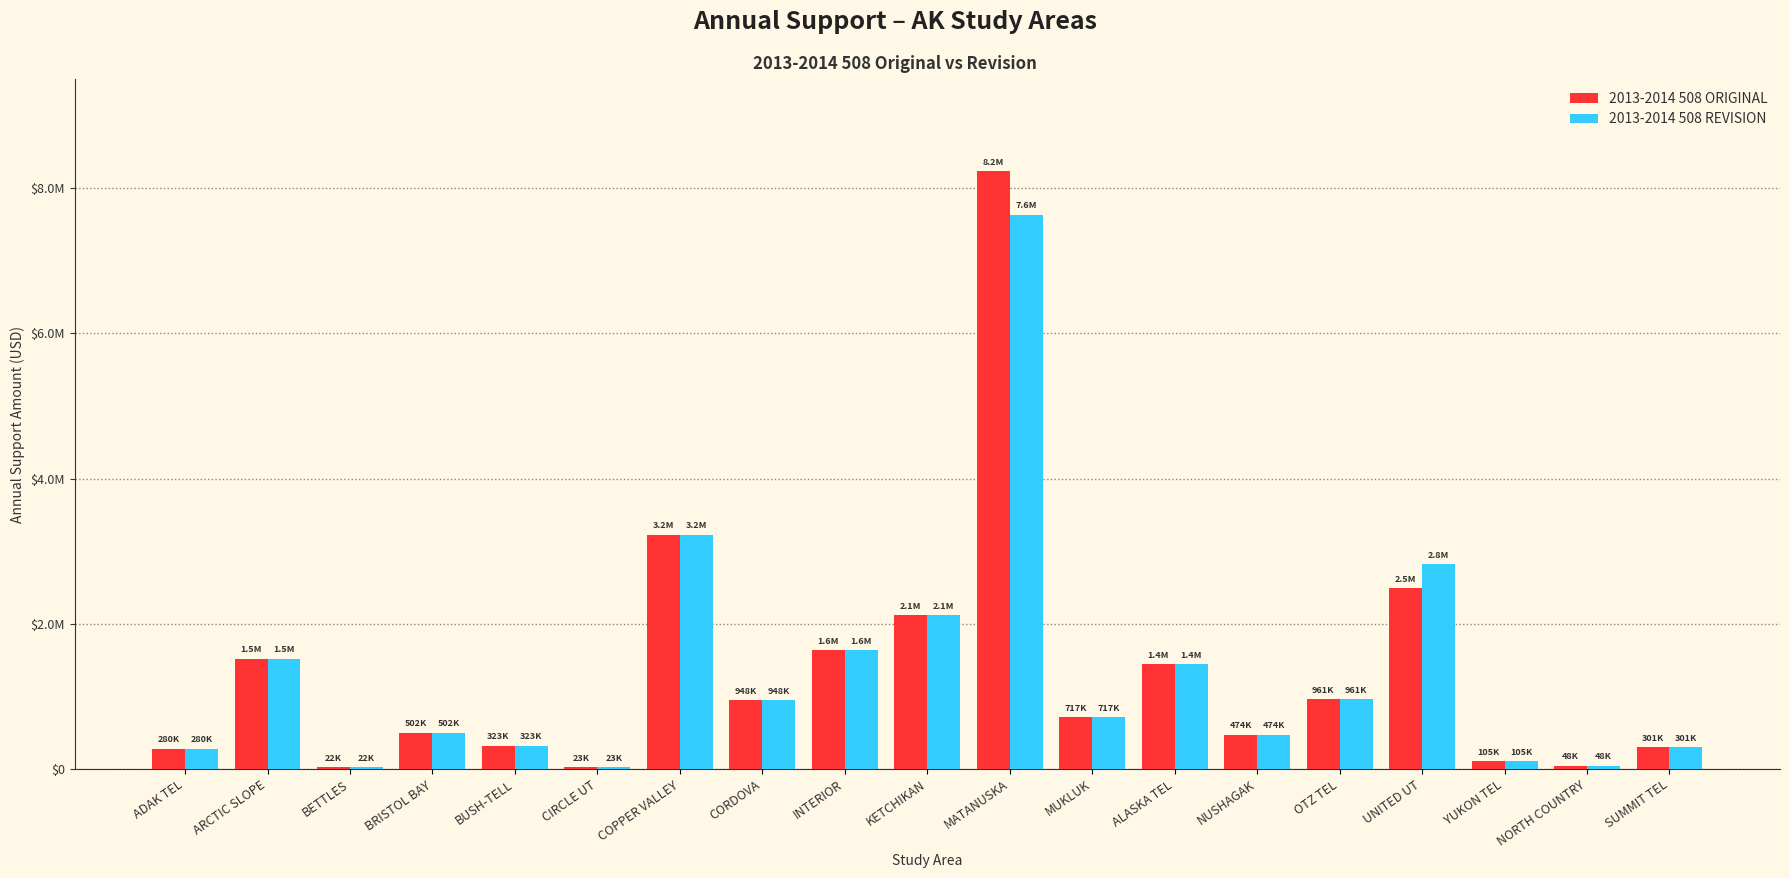

What are all the series names shown in the legend?

2013-2014 508 ORIGINAL, 2013-2014 508 REVISION